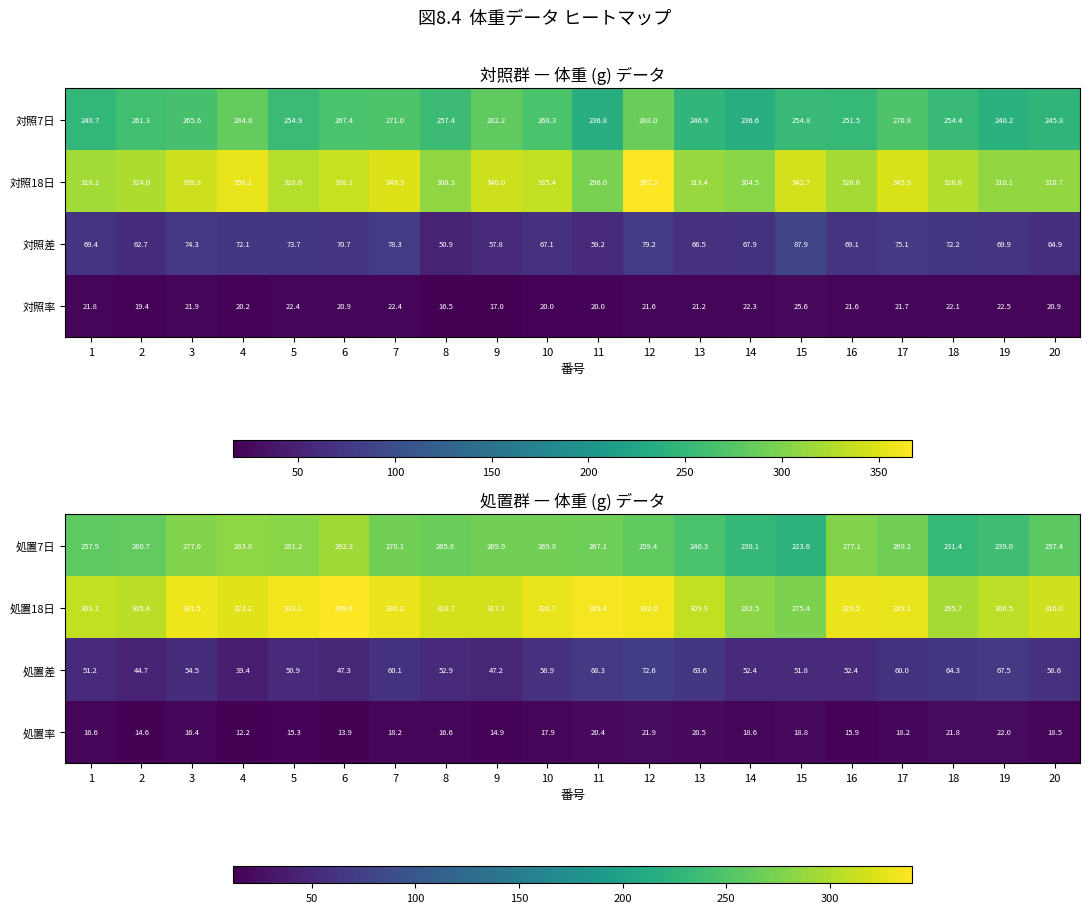

Is it true that 処置7日 equals 283.8 at 4?

True